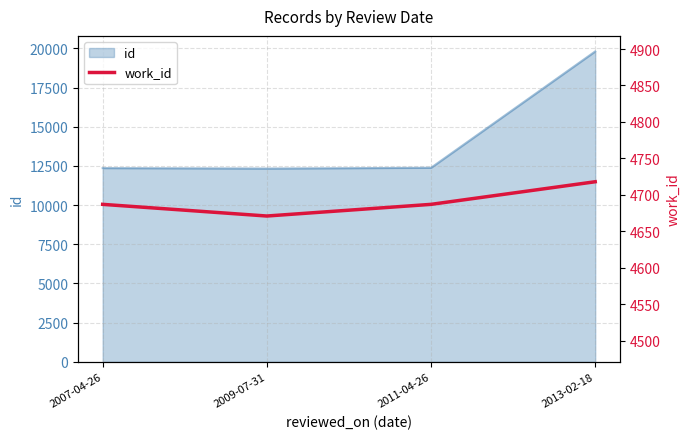

What is the difference between the maximum and second lowest values?

31